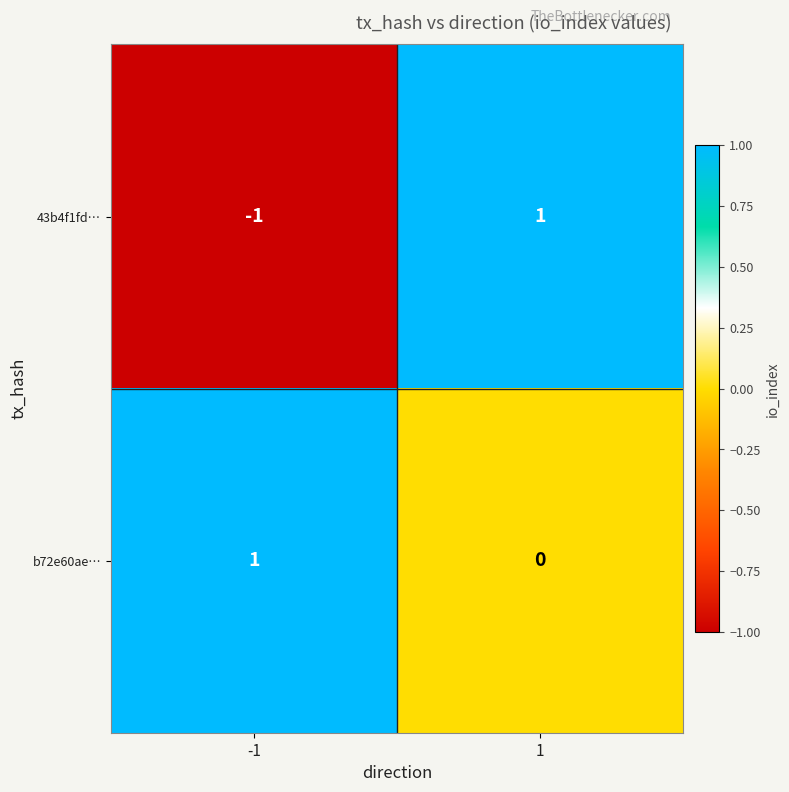

At 1, list the series in order from largest to smallest.

43b4f1fd…, b72e60ae…